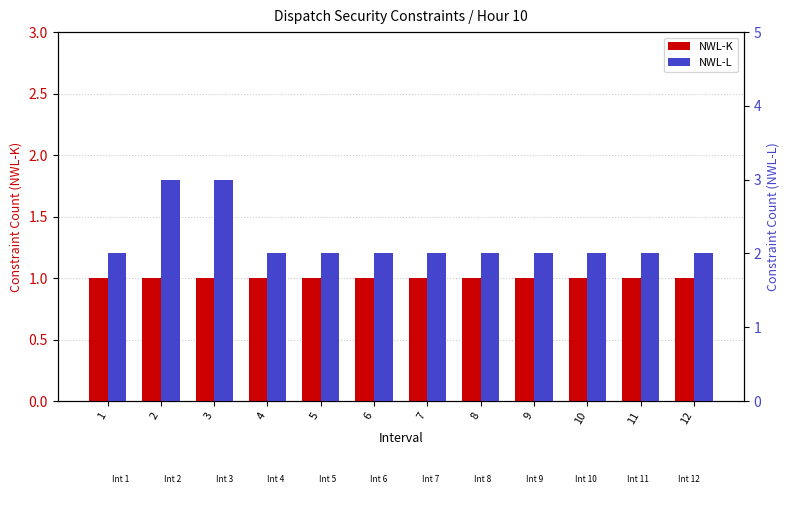

Reading left to right, what are all the values shown in this chart?

NWL-K: 1	1	1	1	1	1	1	1	1	1	1	1
NWL-L: 2	3	3	2	2	2	2	2	2	2	2	2